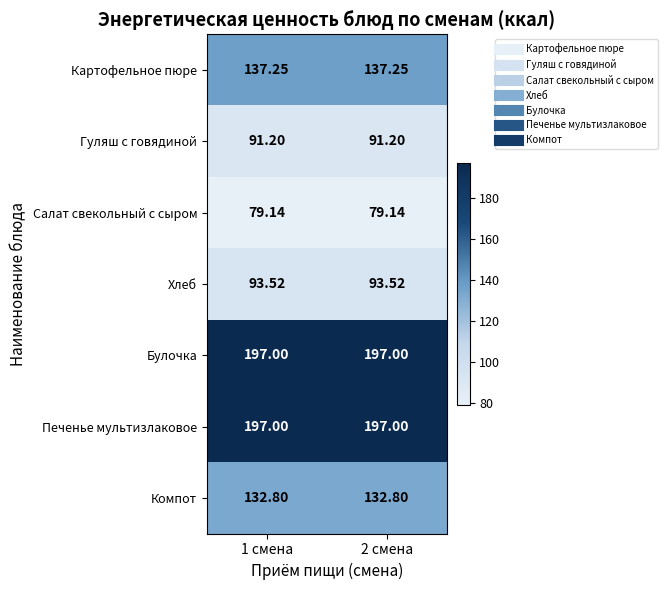

Is the value of Картофельное пюре at 2 смена greater than the value of Компот at 1 смена?

Yes